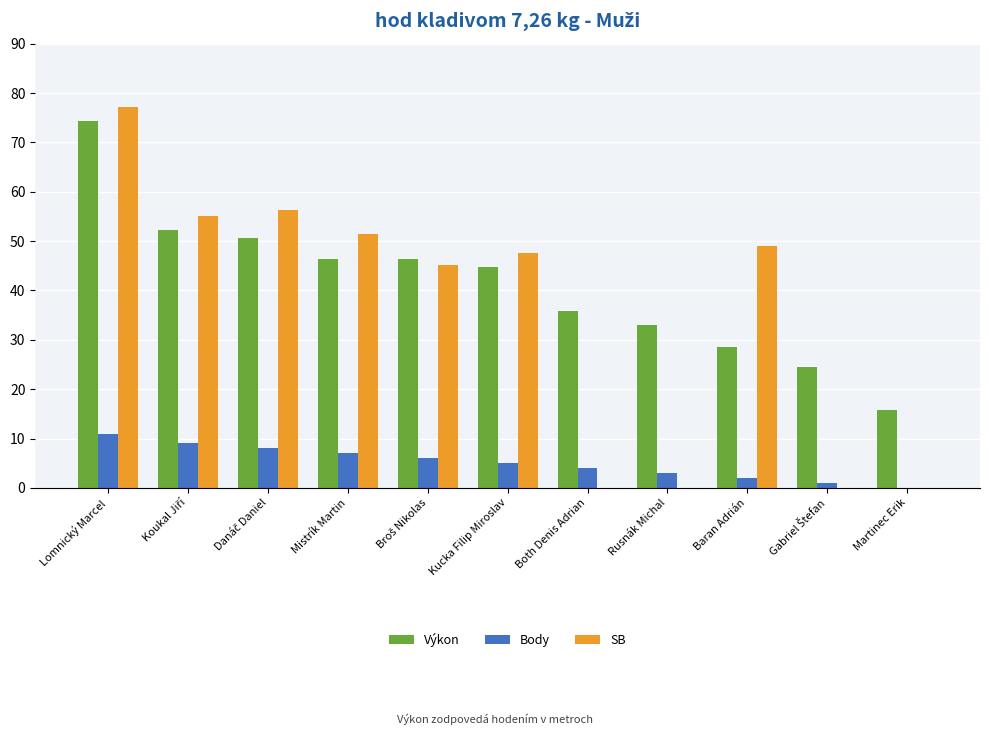

Count the number of categories in the chart.

11